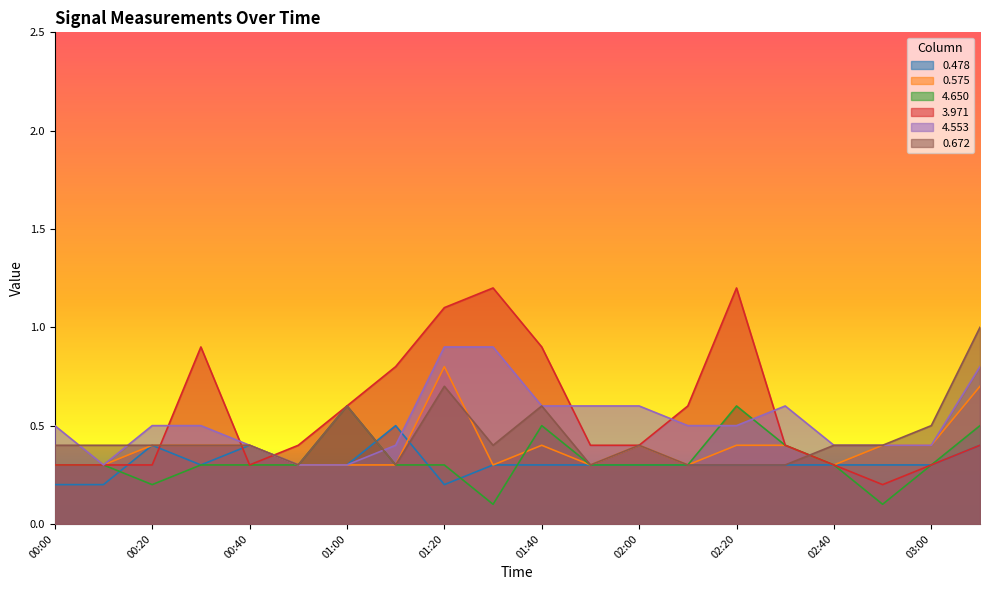

How many lines are shown in the chart?

6